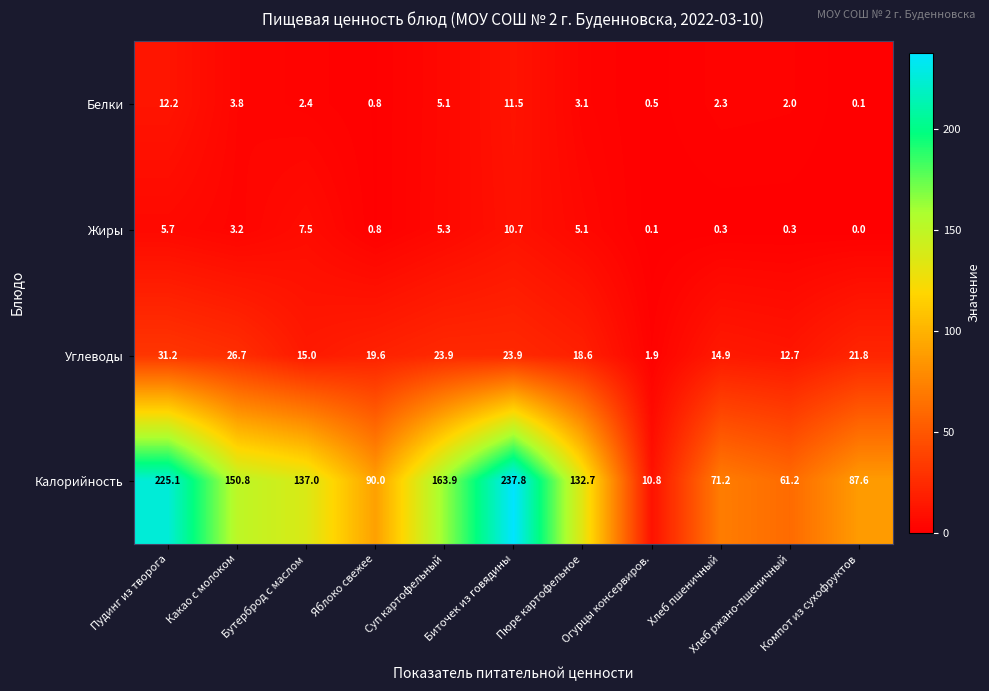

Which series has the largest total across all categories?

Калорийность